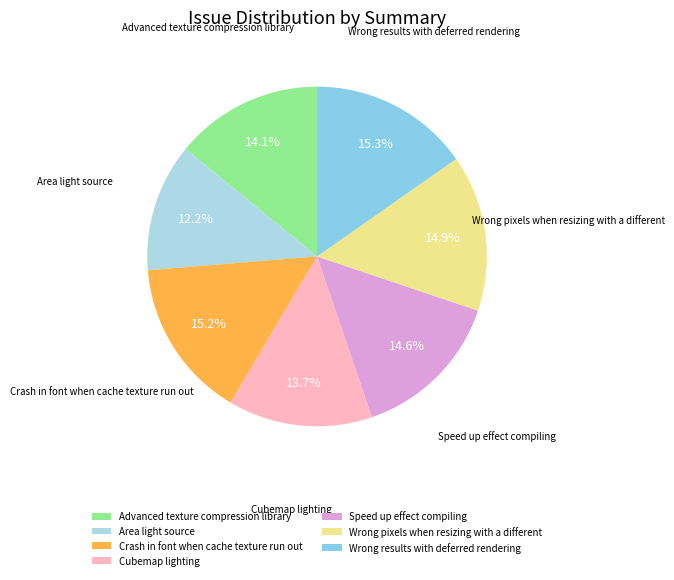

To the nearest percent, what is the difference between the Cubemap lighting and Wrong results with deferred rendering slice percentages?

2%